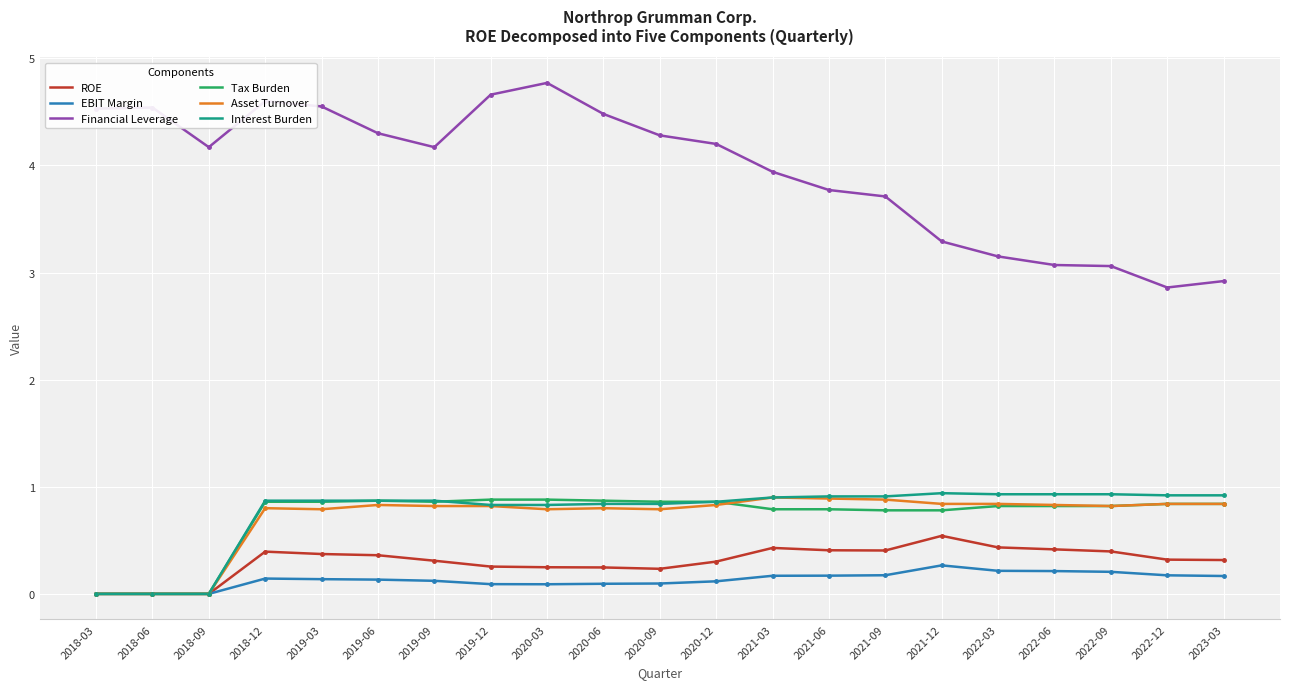

True or false: Financial Leverage and Asset Turnover cross at least once.

False